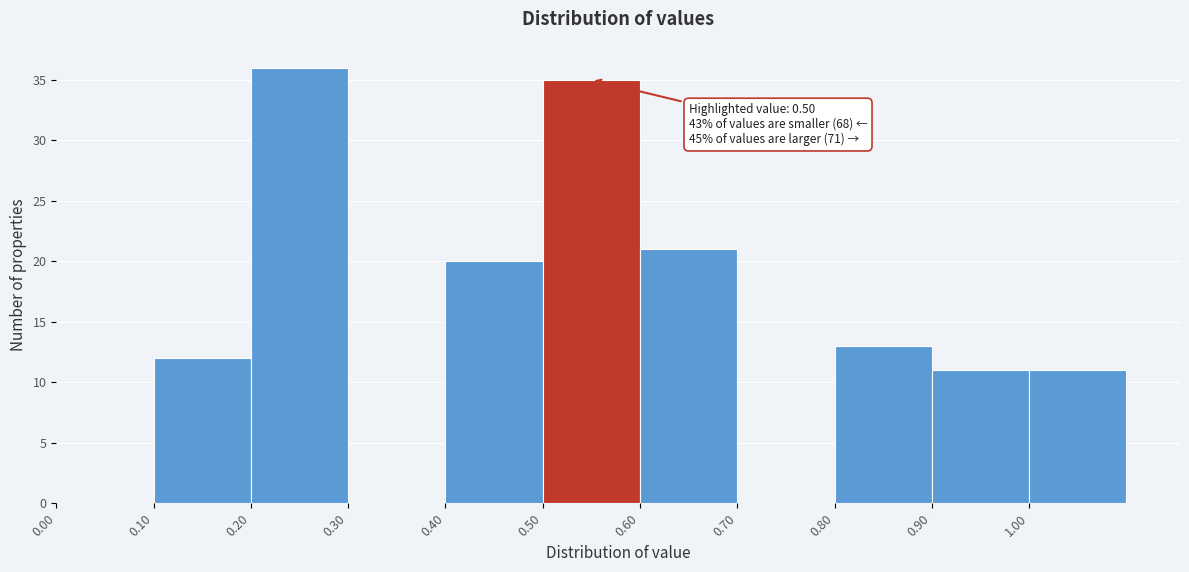

Over which range of the x-axis is the bar tallest?

0.2 to 0.3